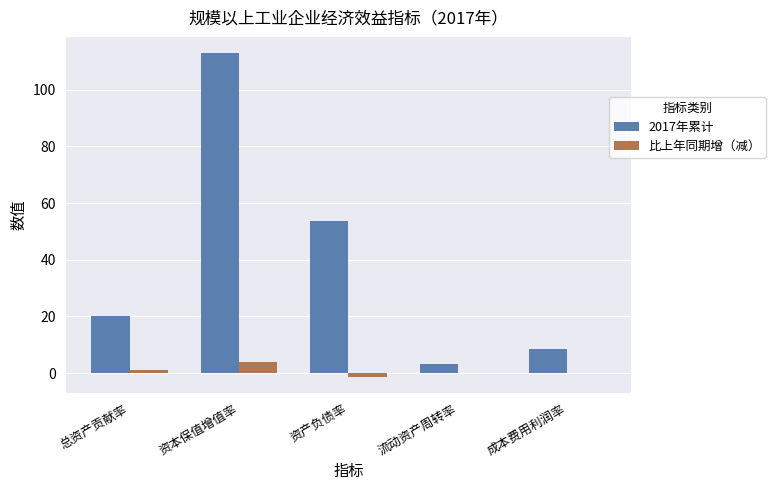

The 2017年累计 series shows 82.0 at 资产负债率. True or false?

False